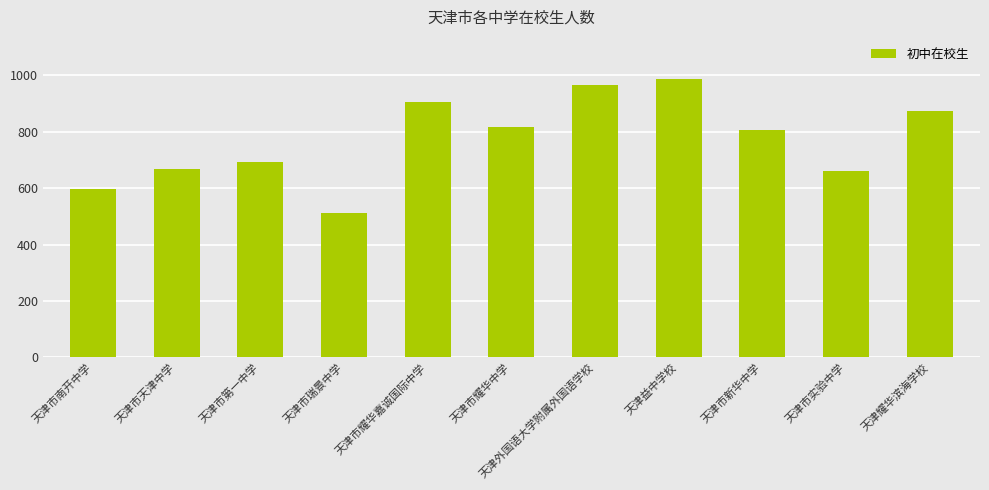

What is the value of the 3rd bar from the left?

693